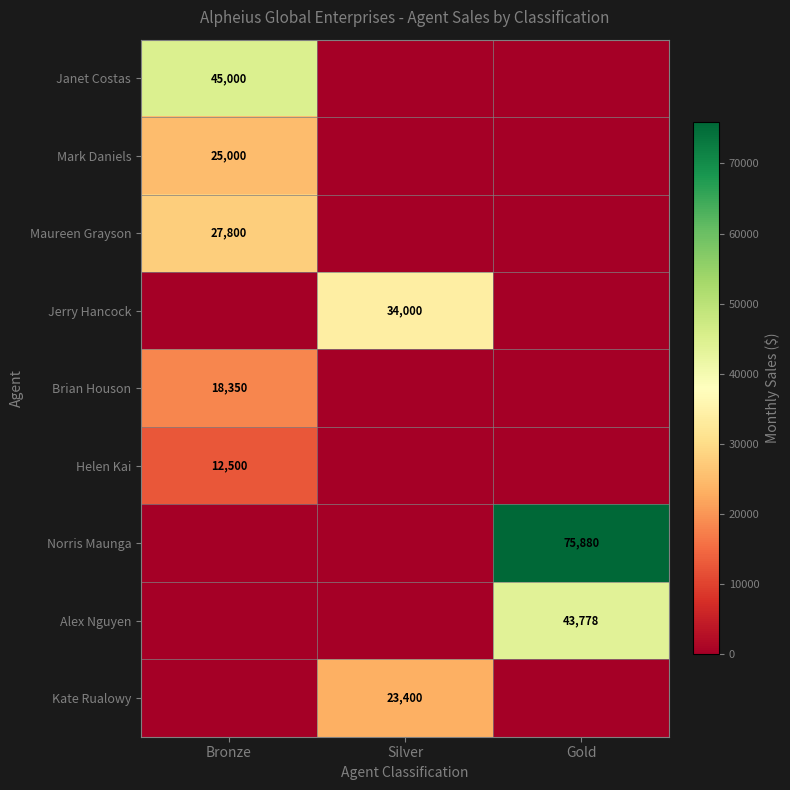

The Janet Costas series shows 61439 at Bronze. True or false?

False